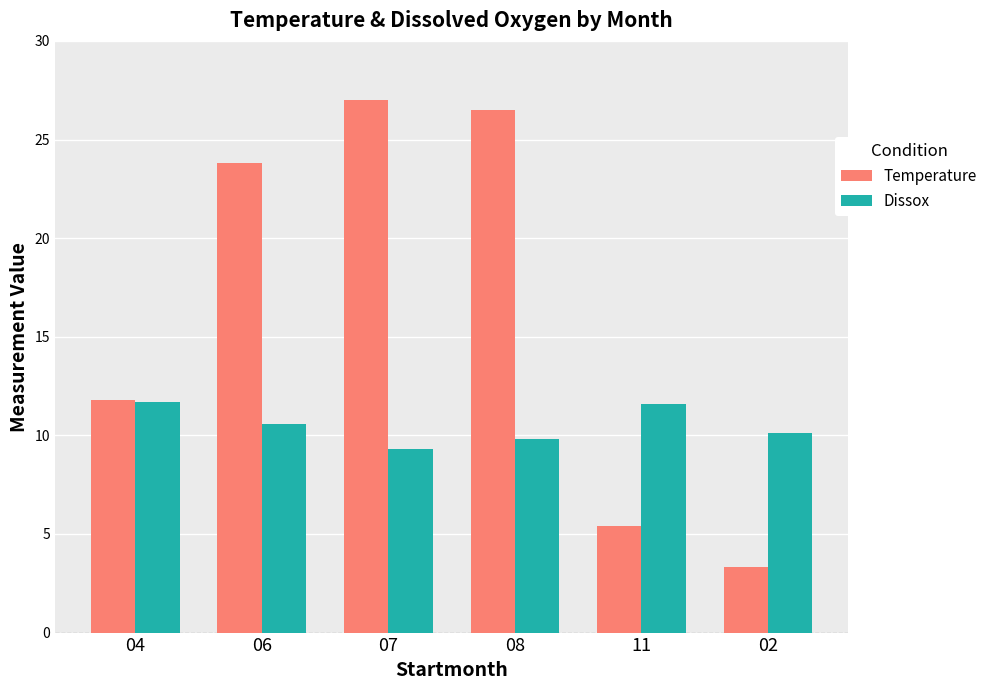

At 02, list the series in order from smallest to largest.

Temperature, Dissox